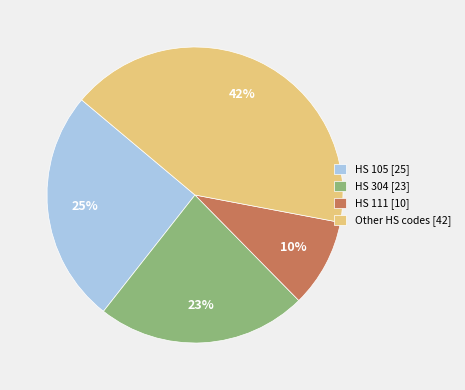

The HS 304 [23] slice represents 16% of the pie. True or false?

False